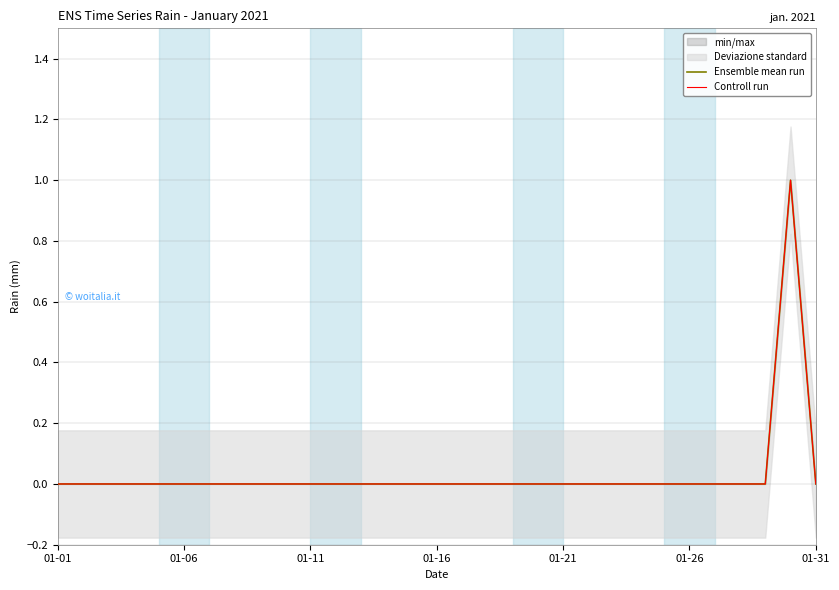

Between 01-26 and 9, which is larger?

01-26